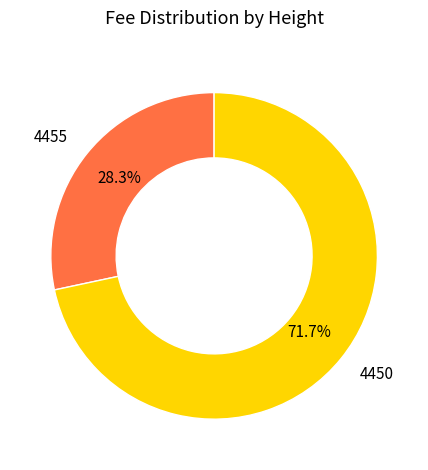

What percentage do 4450 and 4455 together represent?

100.0%